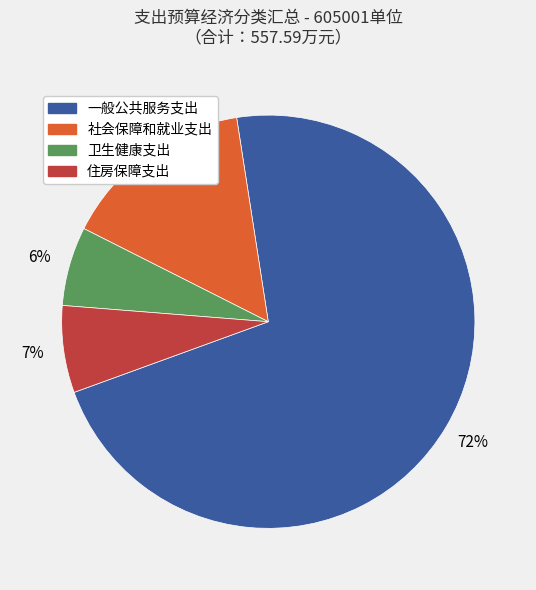

Do 住房保障支出 and 社会保障和就业支出 together represent more than half of the pie?

No